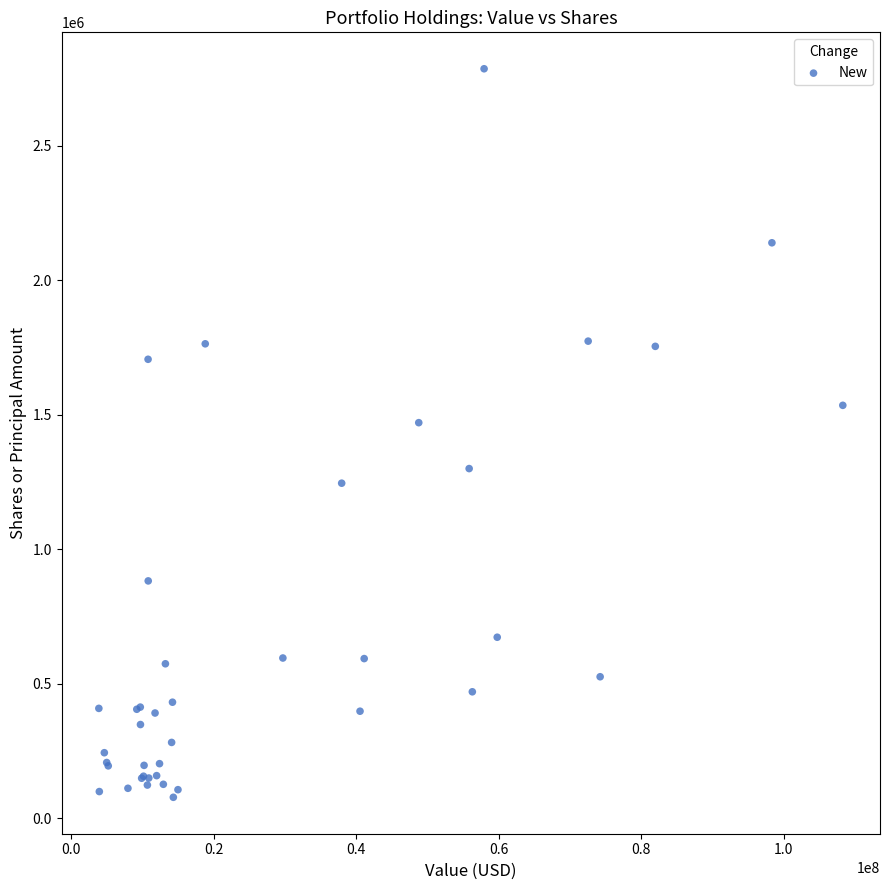

What Y value in the scatter plot is closest to 1432444?

1470923